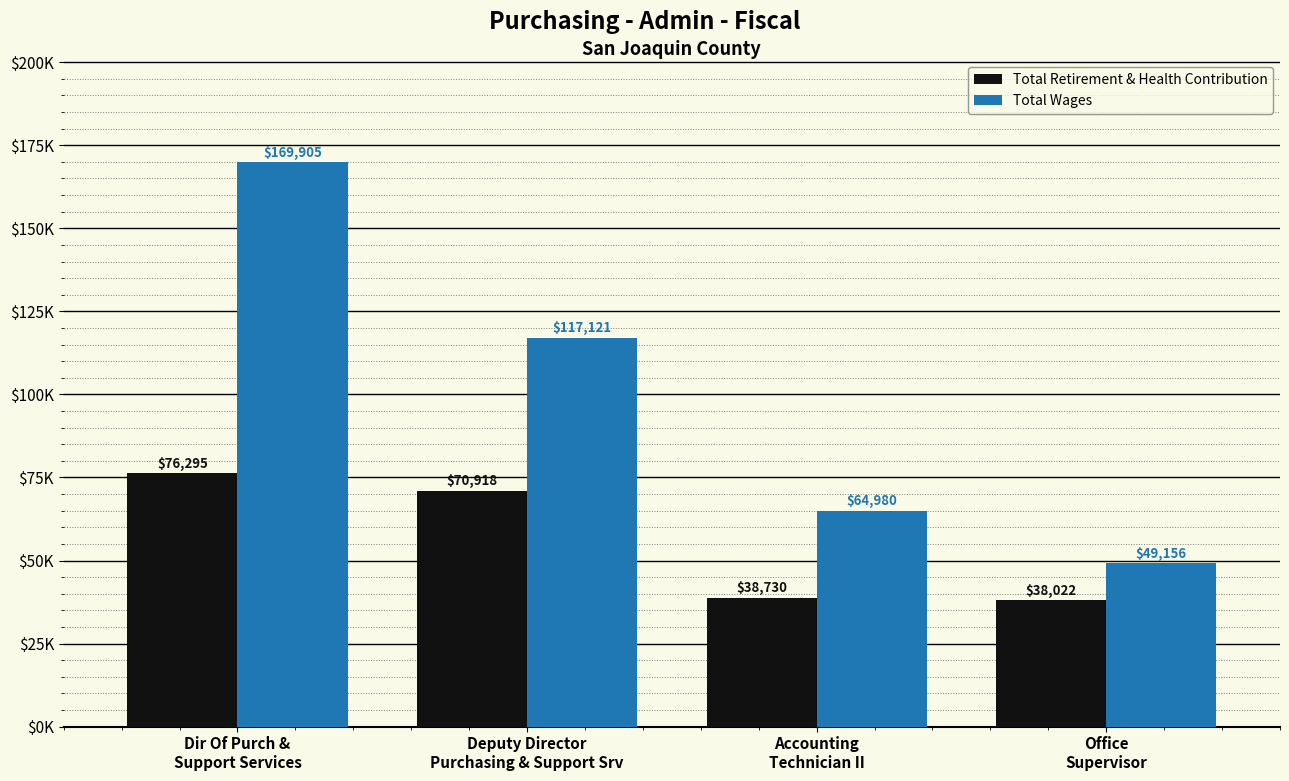

Which label corresponds to the largest value in the chart?

Dir Of Purch &
Support Services